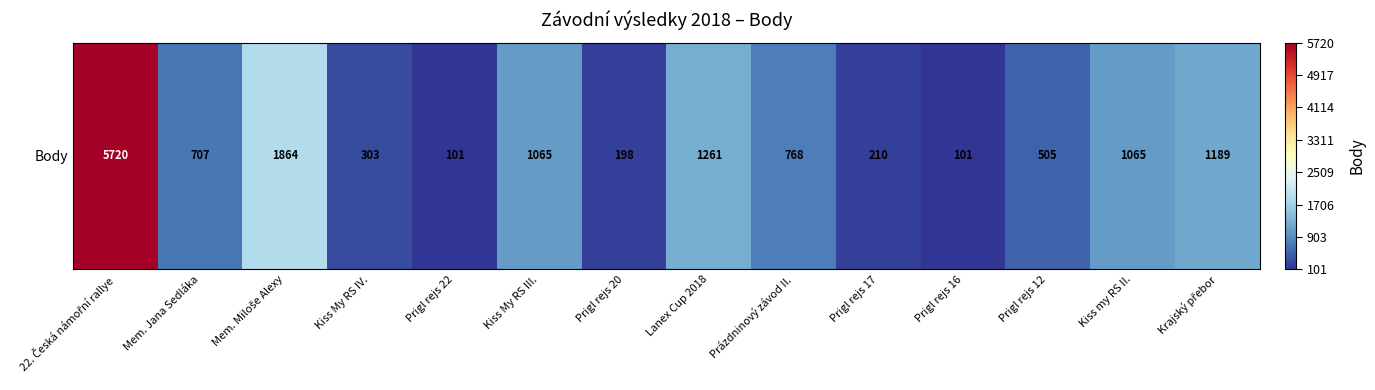

Reading left to right, list all the values displayed in this chart.

22. Česká námořní rallye=5720	Mem. Jana Sedláka=707	Mem. Miloše Alexy=1864	Kiss My RS IV.=303	Prigl rejs 22=101	Kiss My RS III.=1065	Prigl rejs 20=198	Lanex Cup 2018=1261	Prázdninový závod II.=768	Prigl rejs 17=210	Prigl rejs 16=101	Prigl rejs 12=505	Kiss my RS II.=1065	Krajský přebor=1189